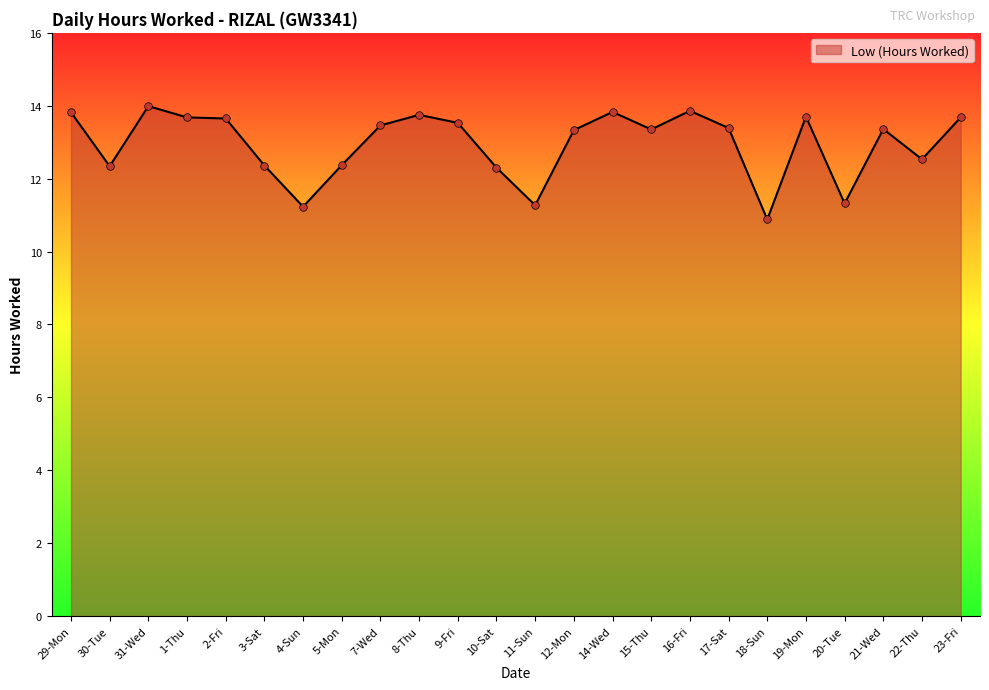

Between 31-Wed and 4-Sun, which is larger?

31-Wed